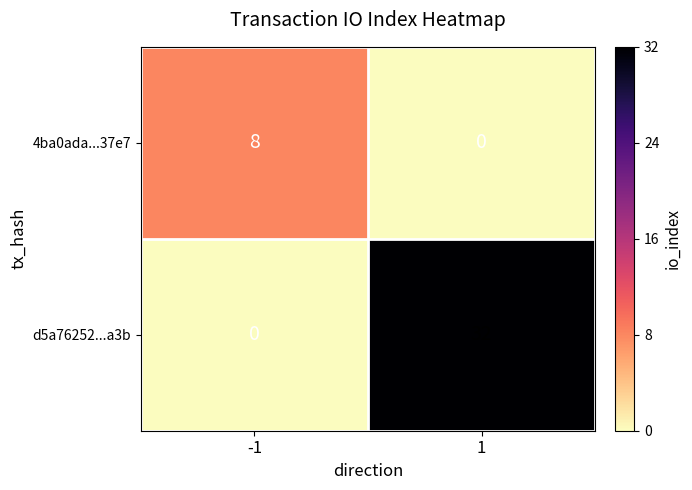

Which series has the largest total across all categories?

d5a76252...a3b